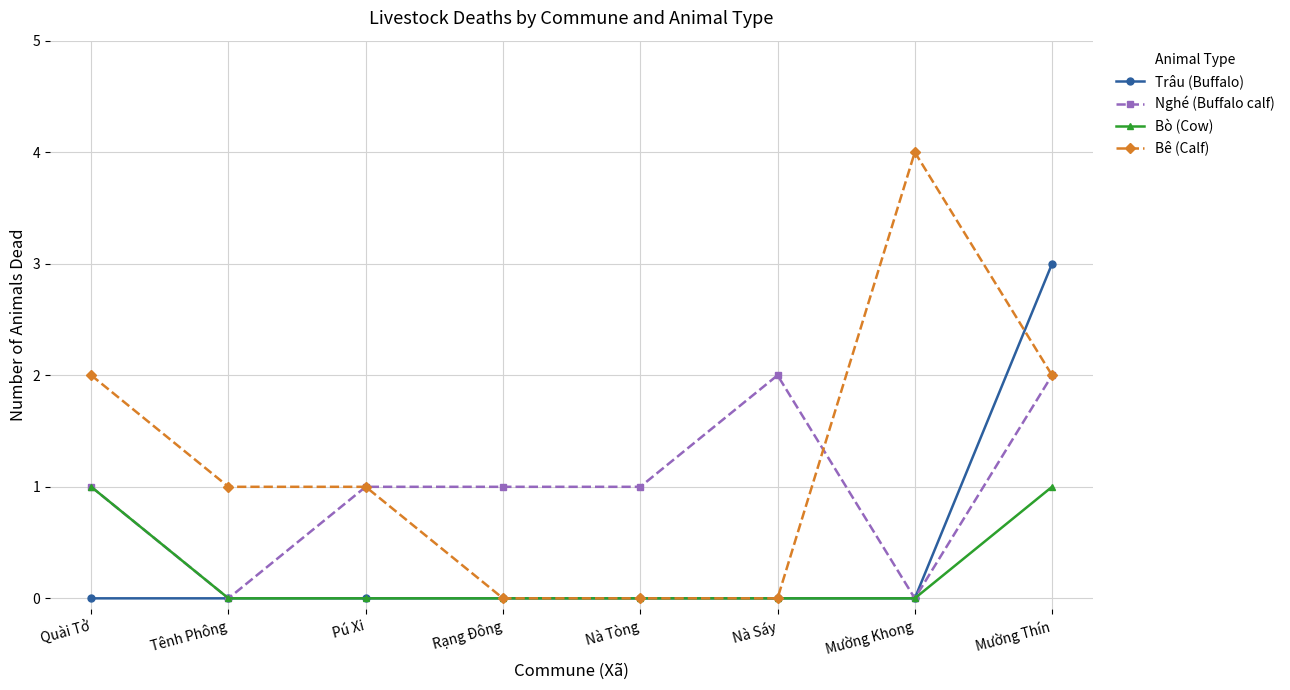

How many Trâu (Buffalo) values are between 0 and 1?

7